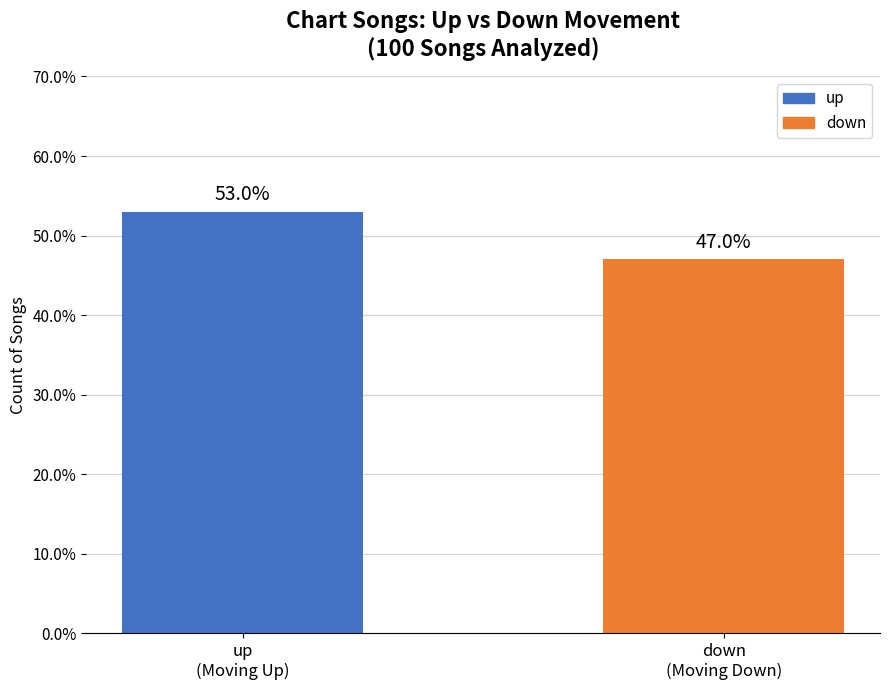

Reading left to right, list all the values displayed in this chart.

up
(Moving Up)=53	down
(Moving Down)=47